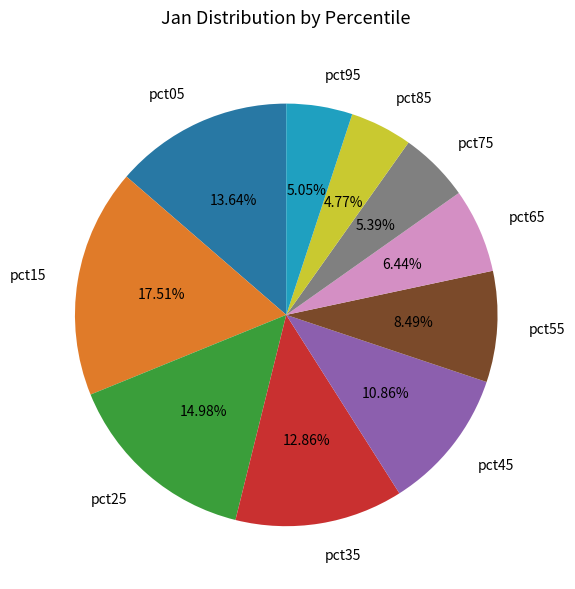

Combined, do pct55 and pct25 account for over 50%?

No